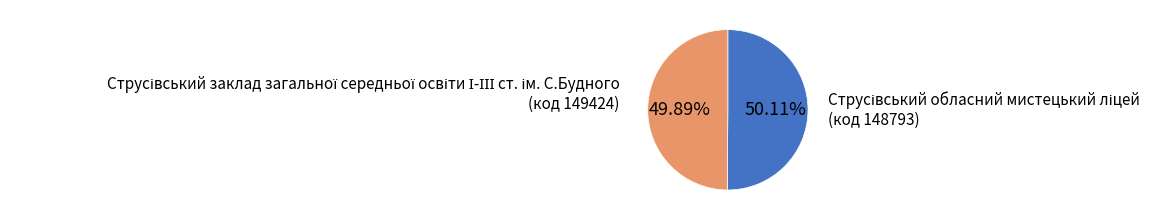

To the nearest percent, what is the average slice percentage?

50%